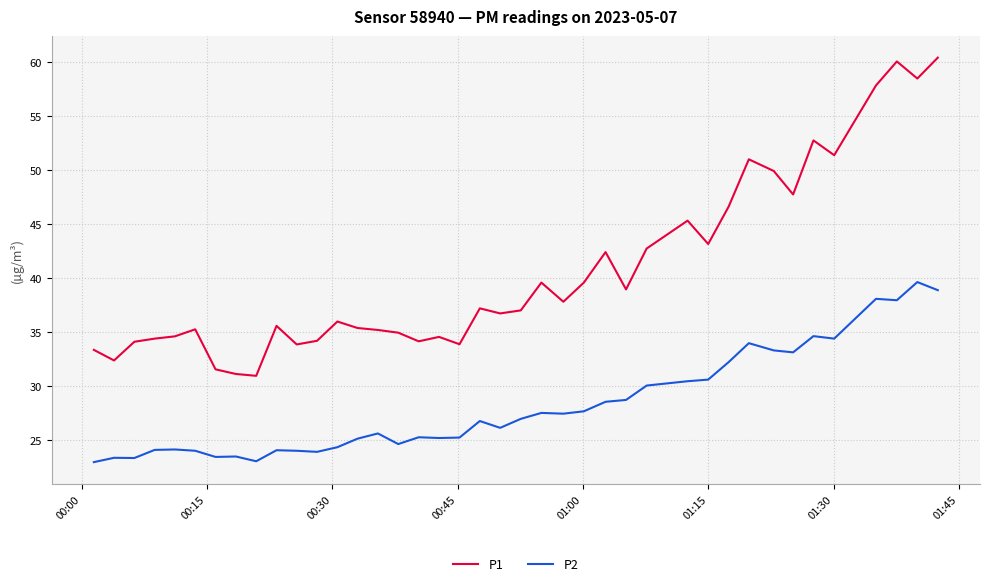

Which series has the widest spread of values?

P1